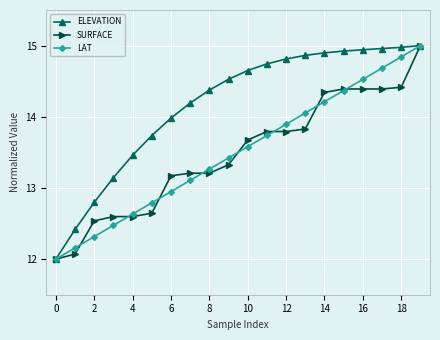

What is the value of the ELEVATION point at the 2nd from the left?

12.4